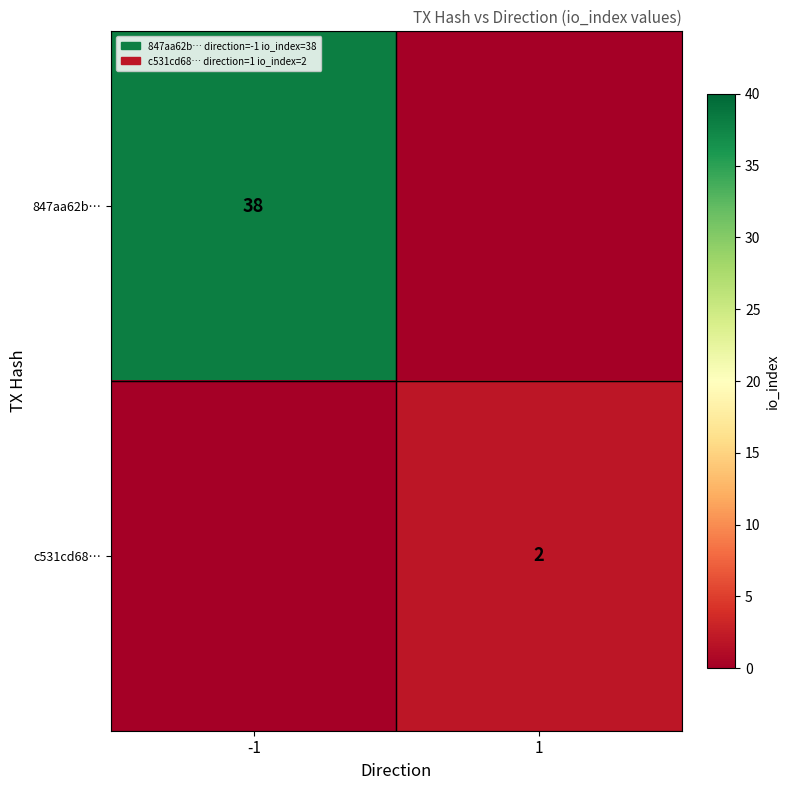

The 847aa62b… series shows 38 at -1. True or false?

True